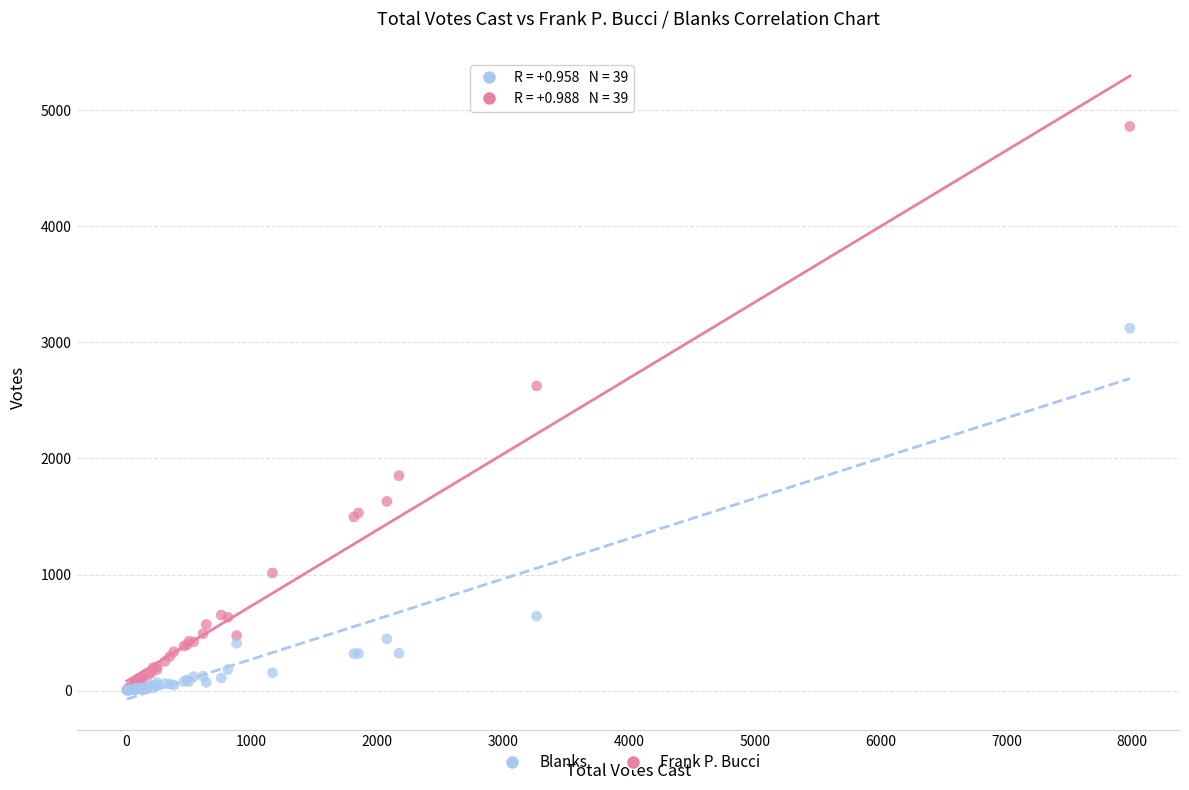

What are all the series names shown in the legend?

Blanks, Frank P. Bucci